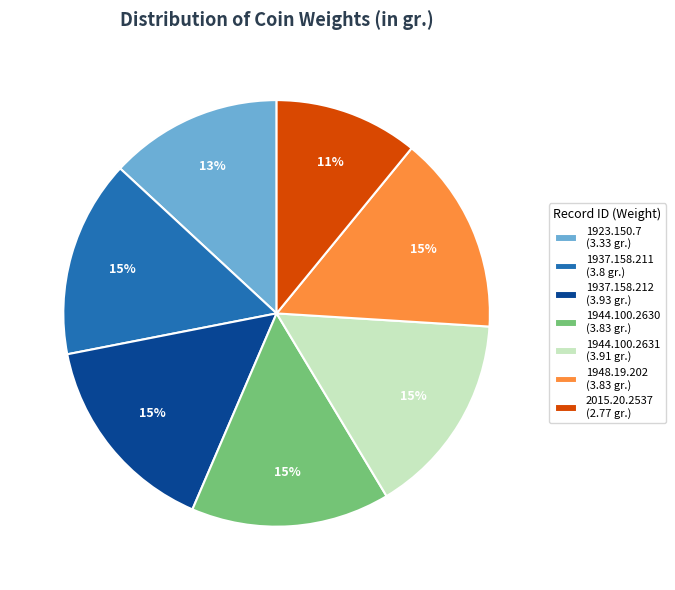

To the nearest percent, what is the average slice percentage?

14%